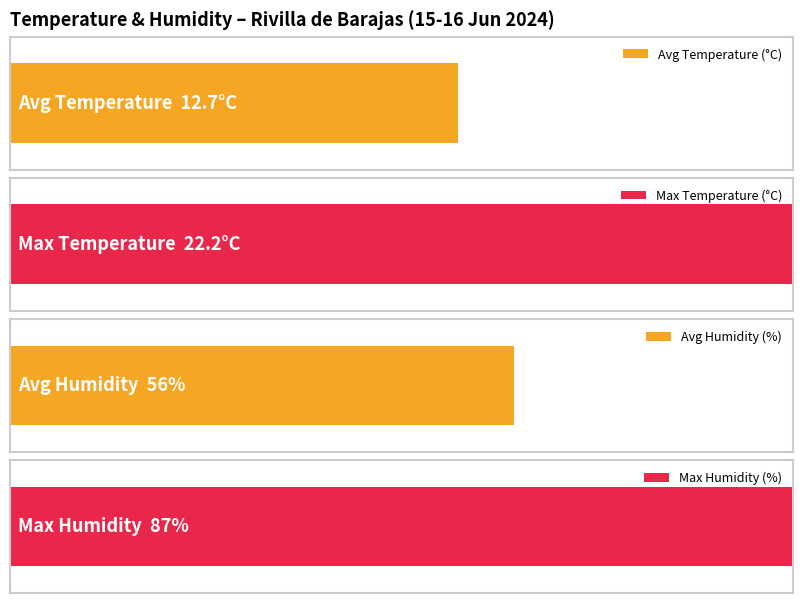

The value of Temperature (°C) at 06:00 is 14.6. True or false?

False